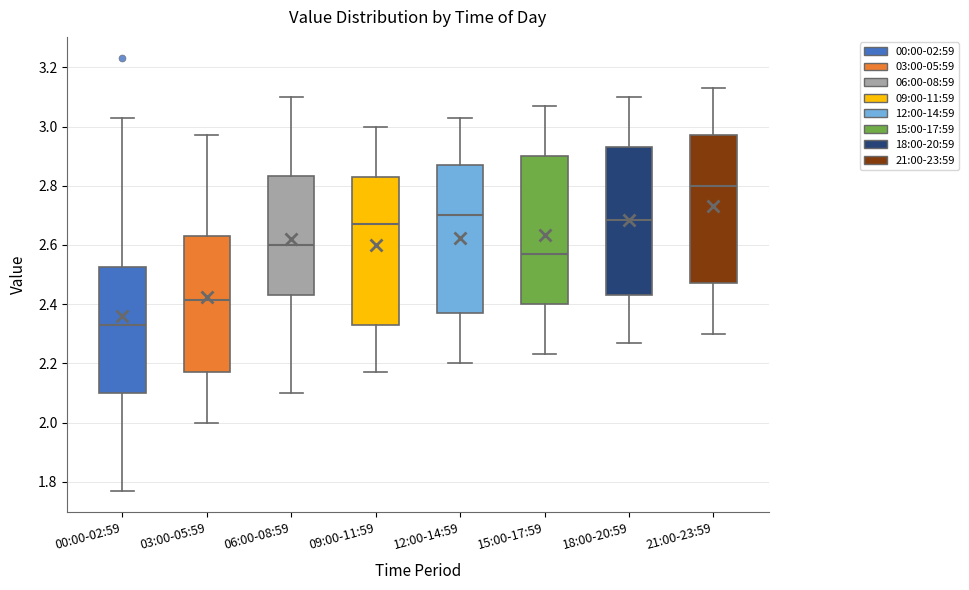

Which box's median line is the highest?

21:00-23:59